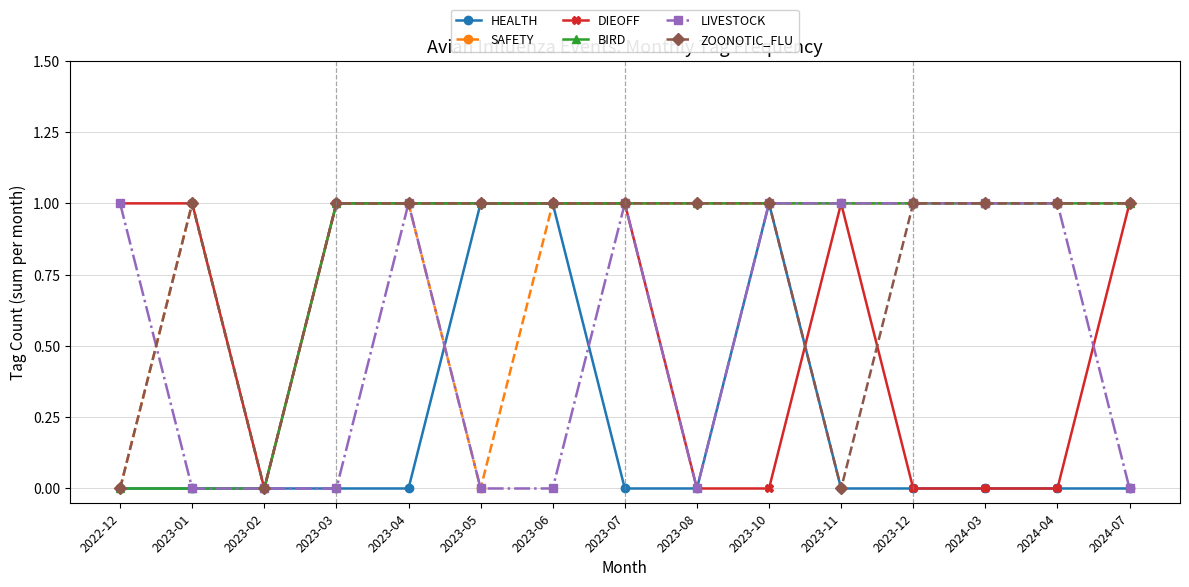

What is the difference between the maximum and minimum values in the BIRD series?

1